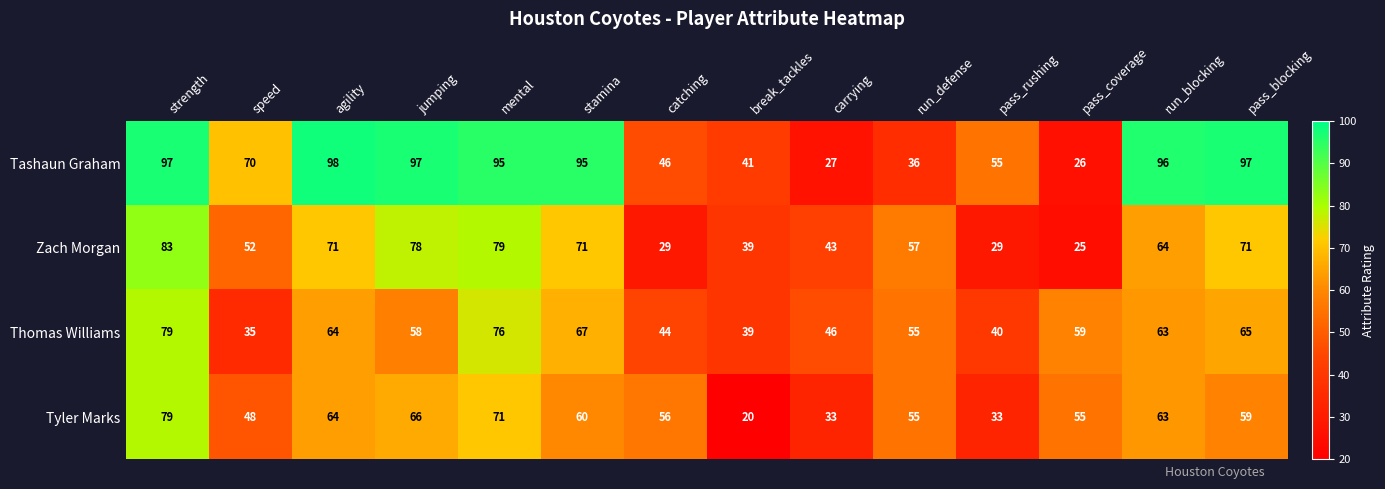

List the labels in order of Thomas Williams value, smallest first.

speed, break_tackles, pass_rushing, catching, carrying, run_defense, jumping, pass_coverage, run_blocking, agility, pass_blocking, stamina, mental, strength